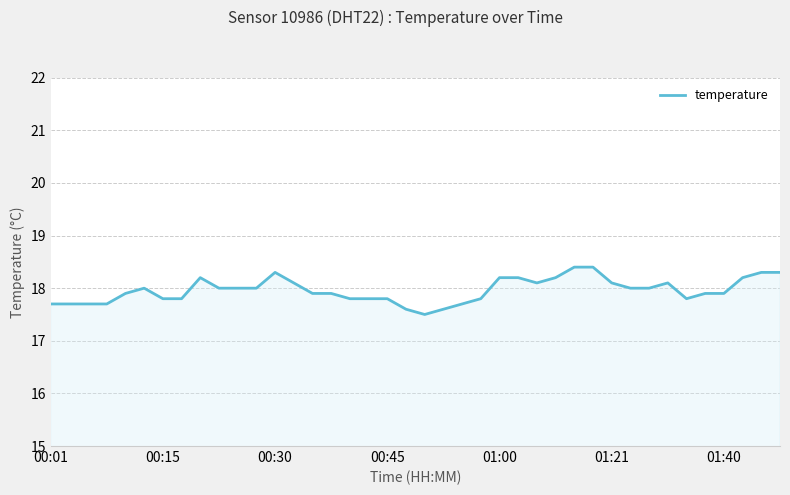

What is the average value?

18.0